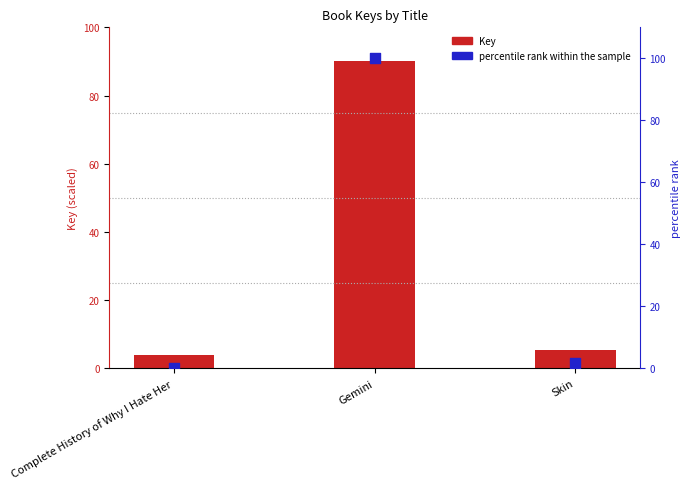

Is the value of percentile rank within the sample at Complete History of Why I Hate Her greater than the value of Key at Gemini?

No